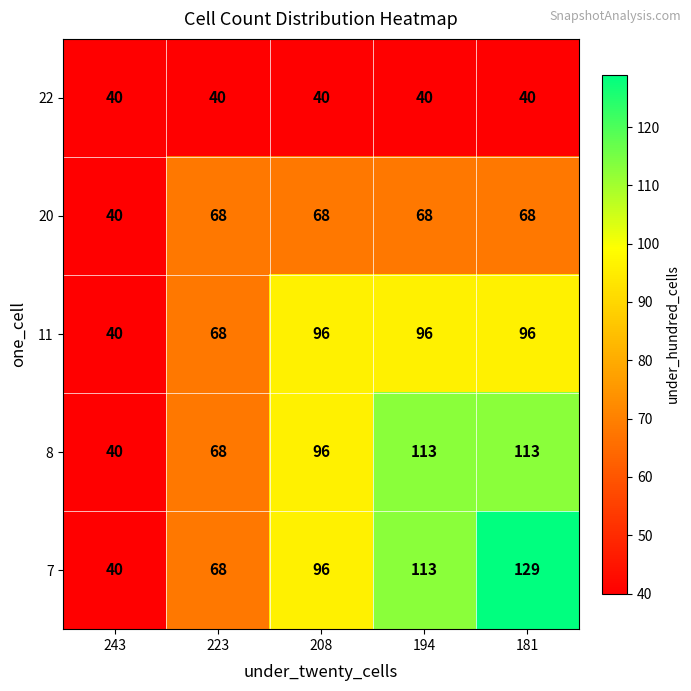

What is the smallest value displayed?

40